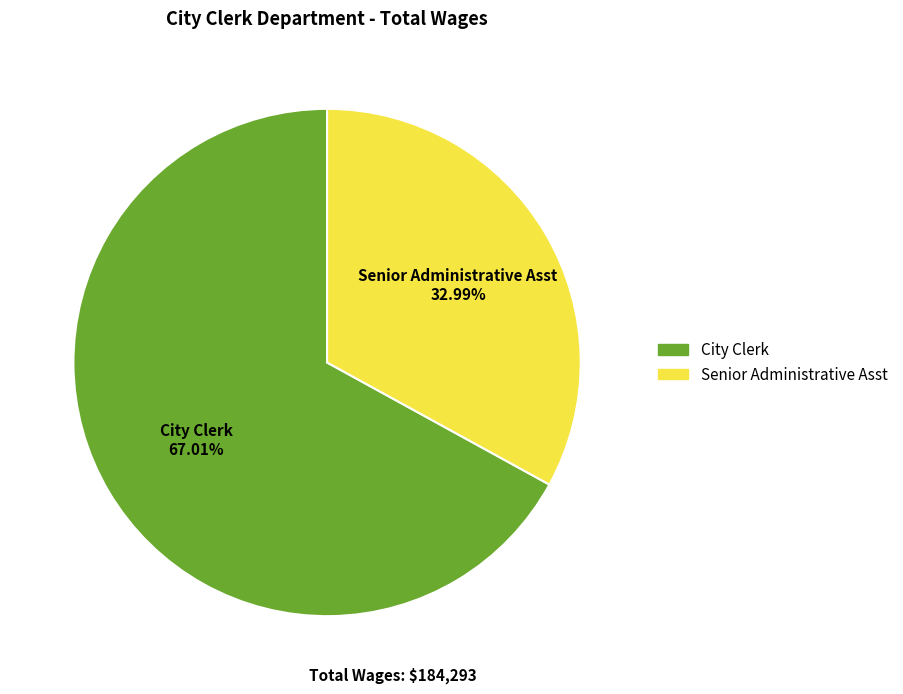

Which category accounts for the majority?

City Clerk